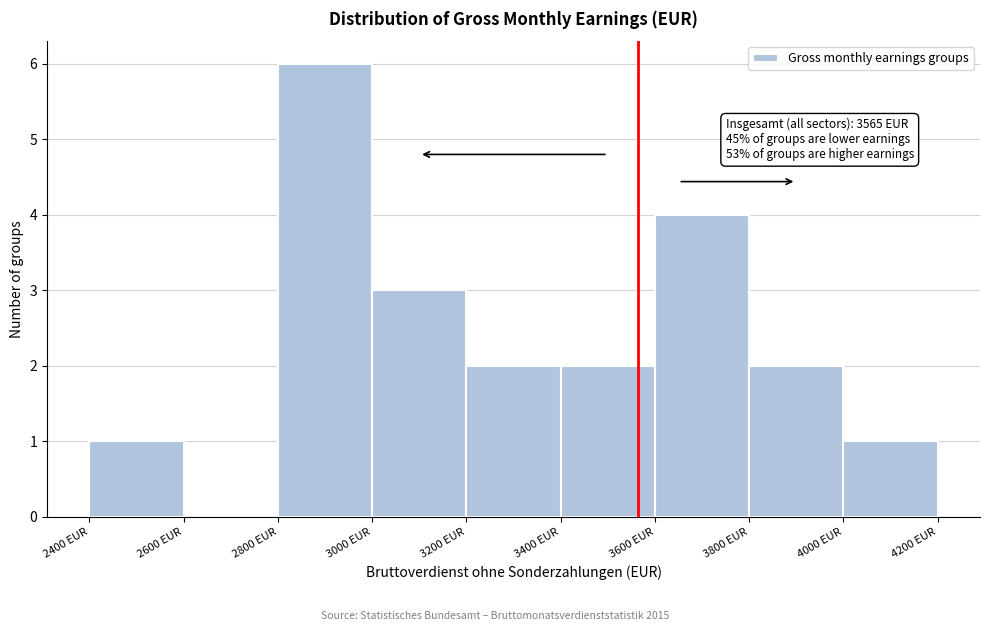

Over which range of the x-axis is the bar tallest?

2800 to 3000